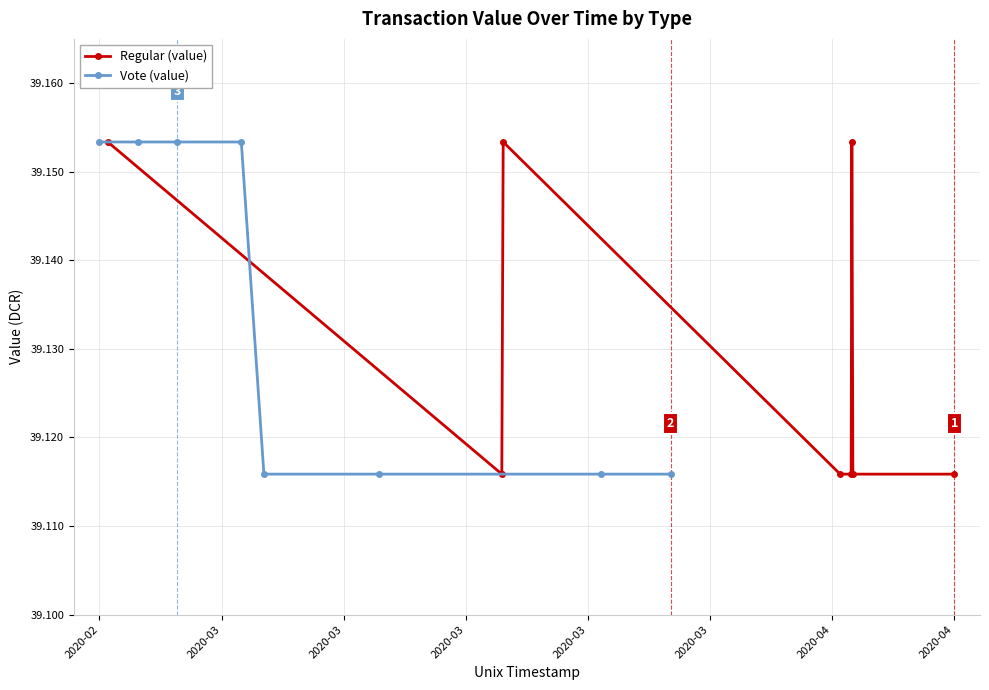

Count the Regular (value) values in the range 39 to 40.

8